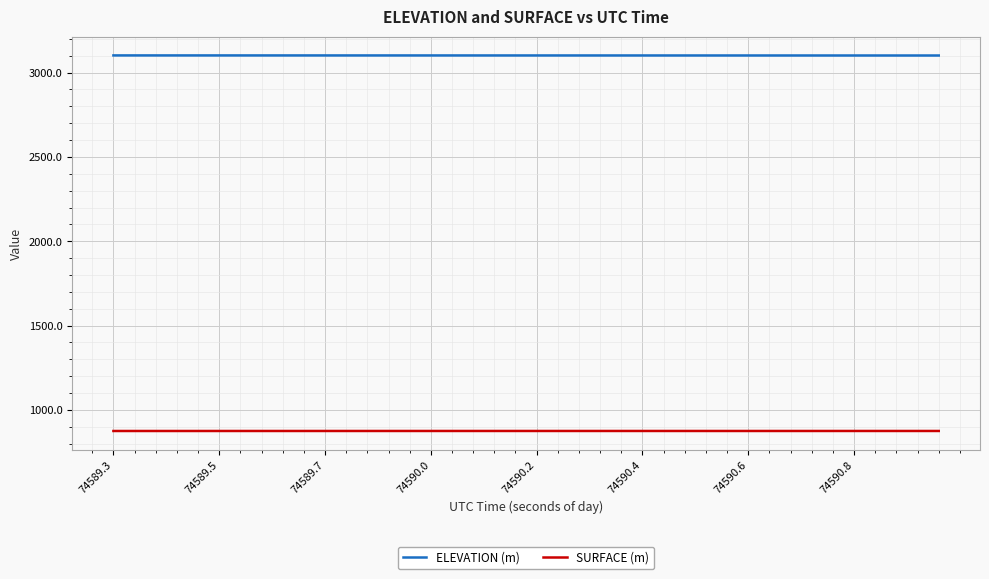

True or false: SURFACE (m) and ELEVATION (m) cross at least once.

False